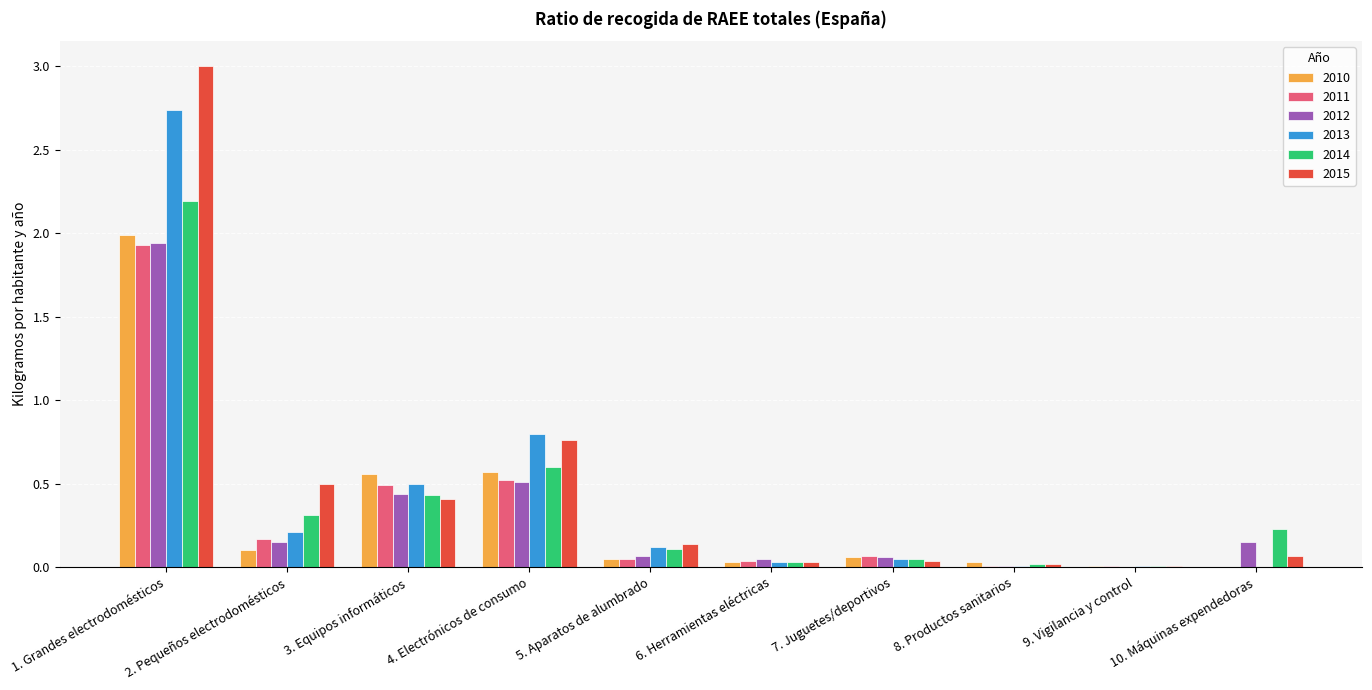

Which series changed the most between 5. Aparatos de alumbrado and 9. Vigilancia y control?

2015